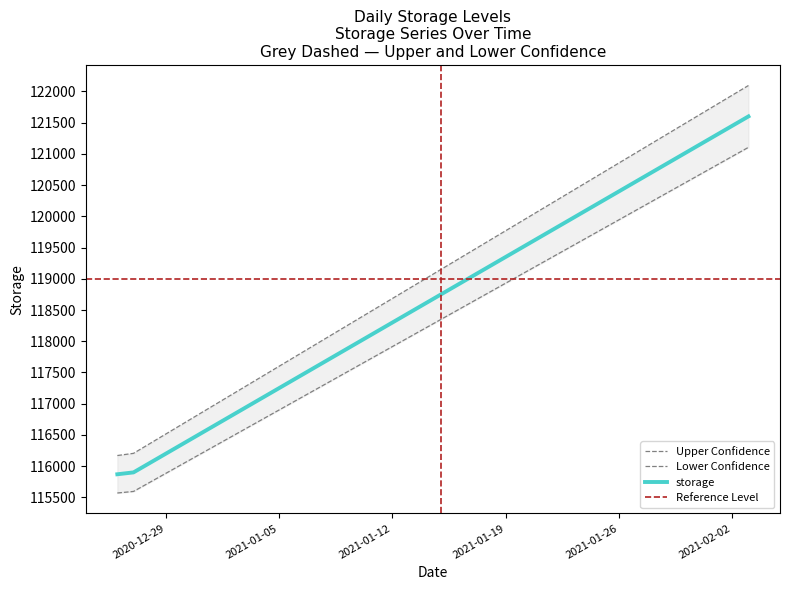

Does the chart have visible grid lines?

No